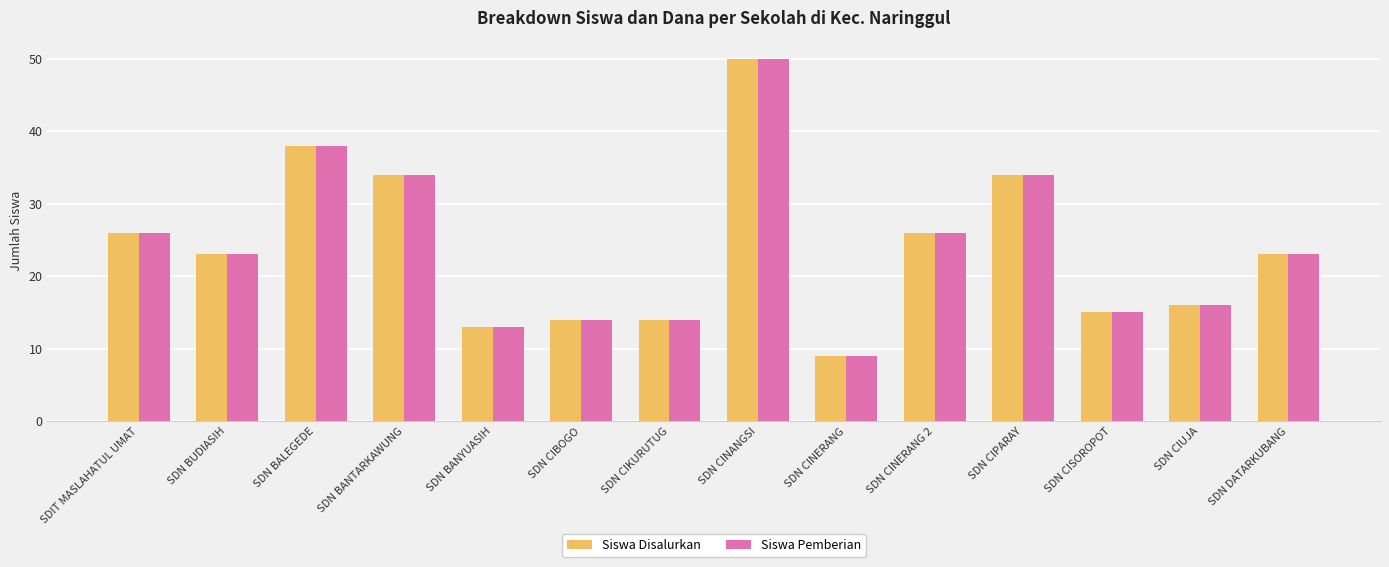

What position from the left is SDN BANYUASIH?

5